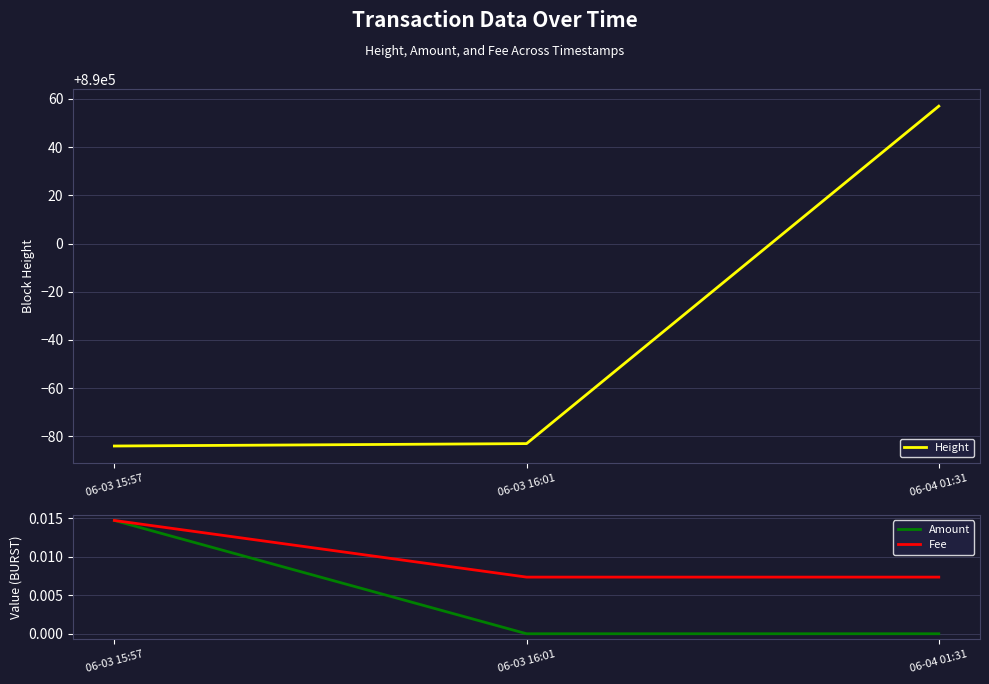

What position from the left is 06-03 16:01?

2